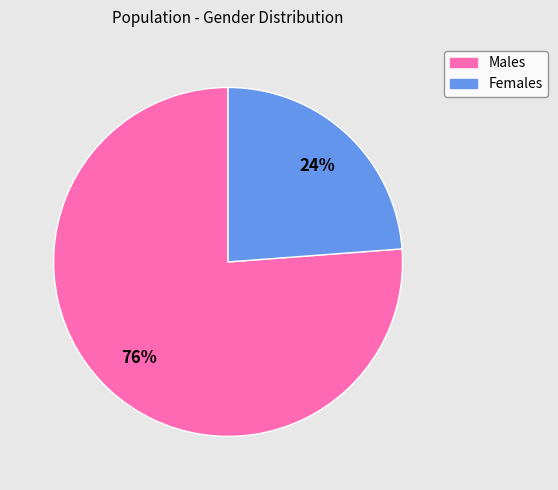

Count the number of slices in the pie.

2